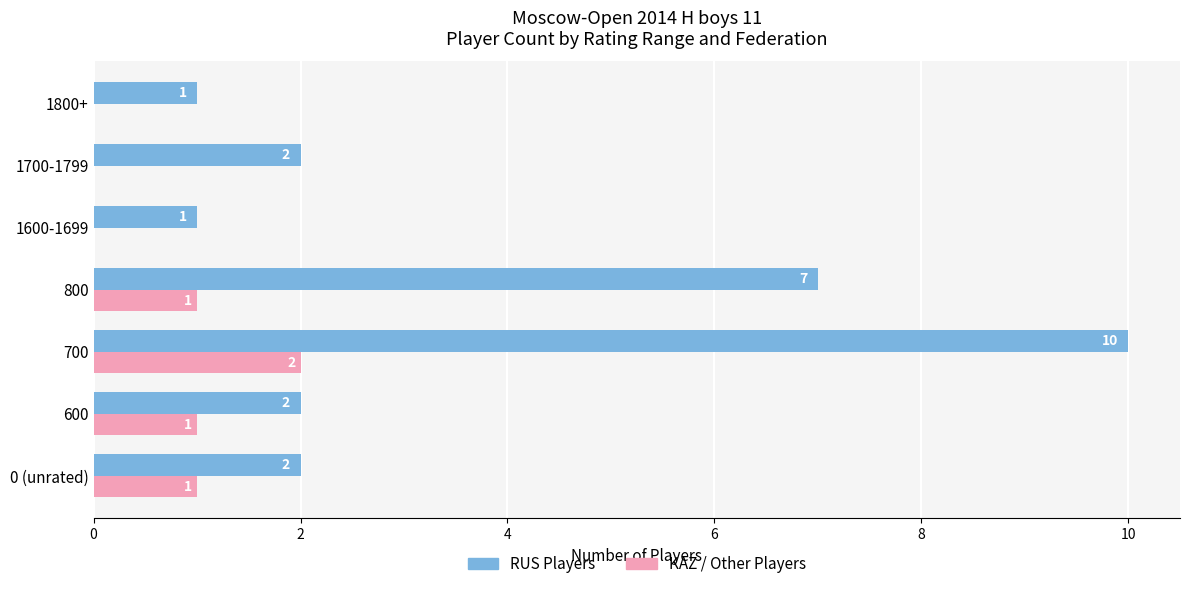

What is the maximum value shown in the chart?

10